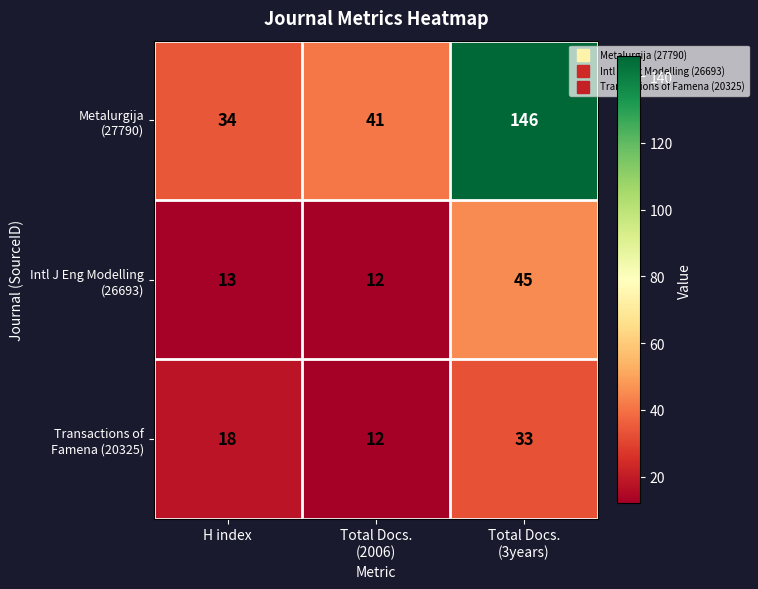

What is the total value across all series at H index?

65